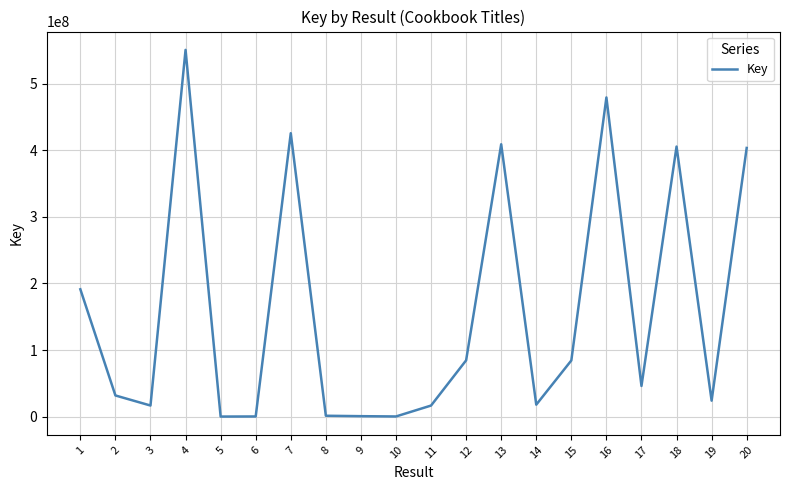

What is the minimum value shown in the chart?

6711